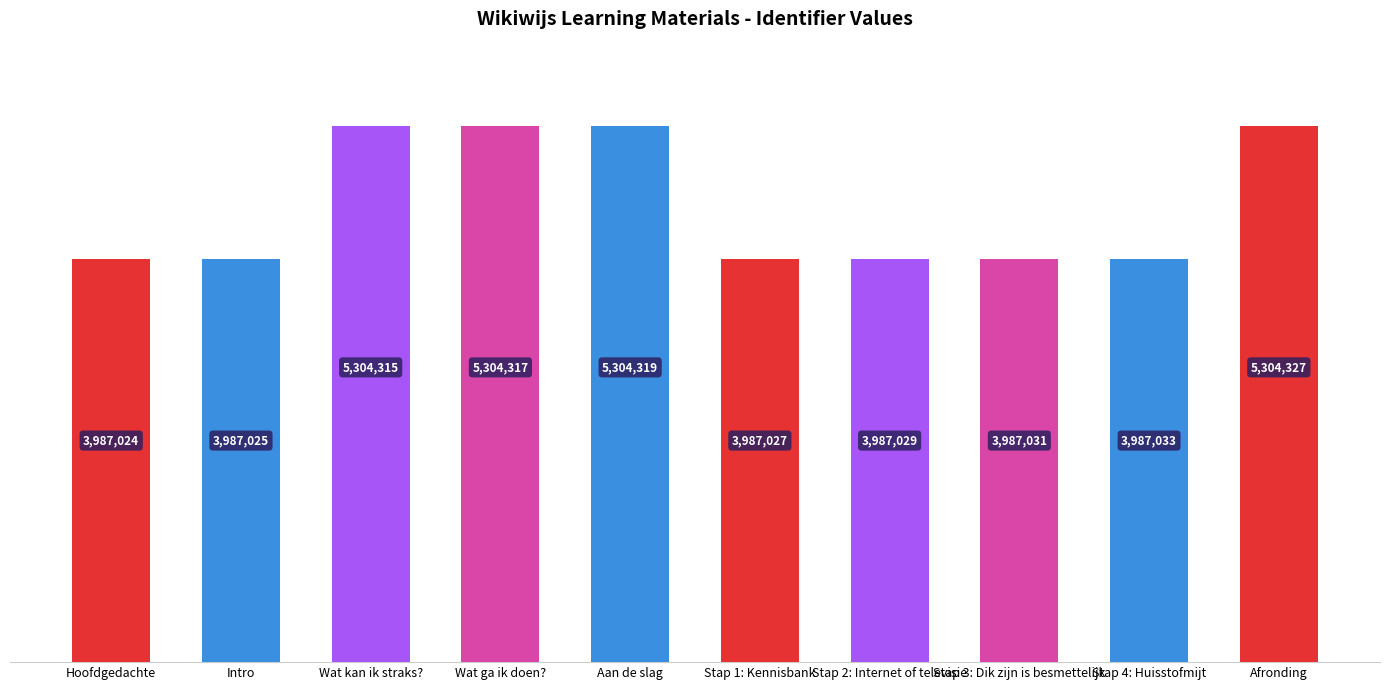

Reading right to left, extract all data points from this chart.

5304327	3987033	3987031	3987029	3987027	5304319	5304317	5304315	3987025	3987024